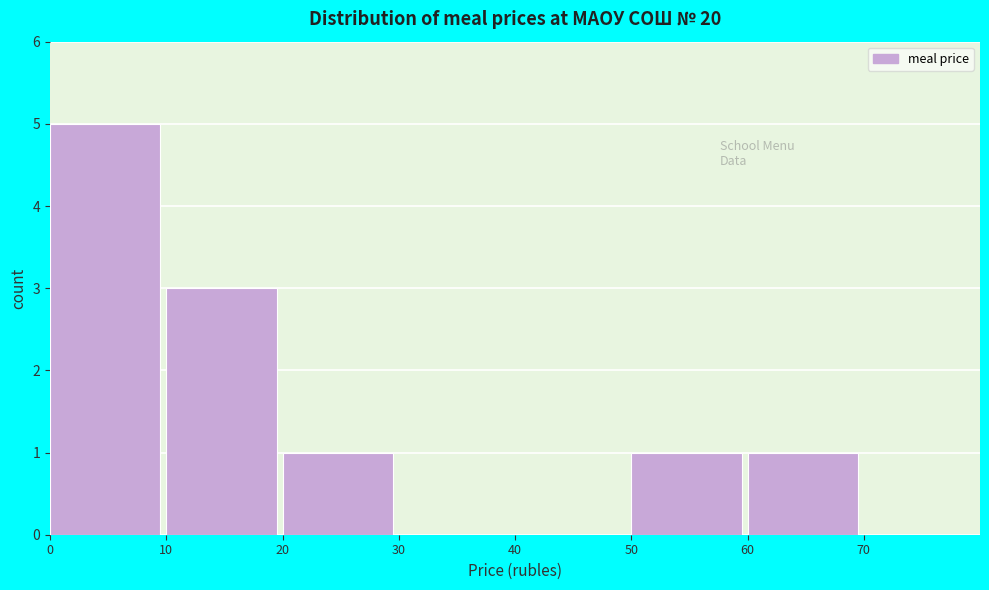

Reading left to right, transcribe this chart: for each bar, give the range it covers on the x-axis and its height. The values are not printed on the chart, so give them approximately, as read against the axis.

0 to 10: 5
10 to 20: 3
20 to 30: 1
30 to 40: 0
40 to 50: 0
50 to 60: 1
60 to 70: 1